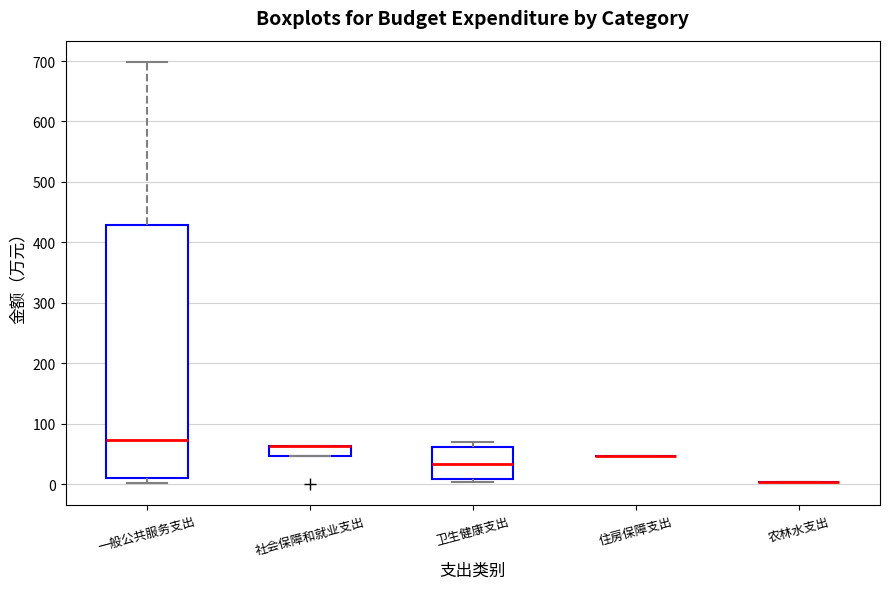

Reading left to right, transcribe this box plot: for each box, give where its median line is, the range the box spans, and where its two whiskers end, as read against the y-axis. The values are not printed on the chart, so give them approximately, as read against the axis.

一般公共服务支出: median 70, box 10 to 430, whiskers 0 to 700
社会保障和就业支出: median 60 (drawn on the box's upper edge), box 50 to 60, whiskers 50 to 60
卫生健康支出: median 30, box 10 to 60, whiskers 0 to 70
住房保障支出: box collapsed to a line at 50, whiskers 50 to 50
农林水支出: box collapsed to a line at 0, whiskers 0 to 0